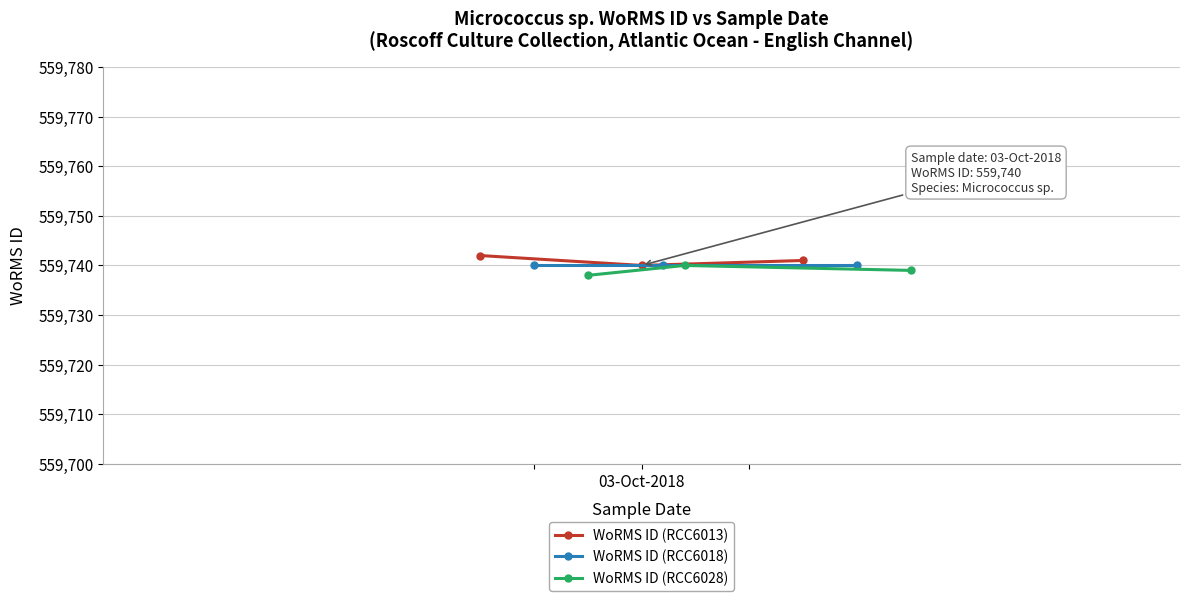

How many lines are shown in the chart?

3